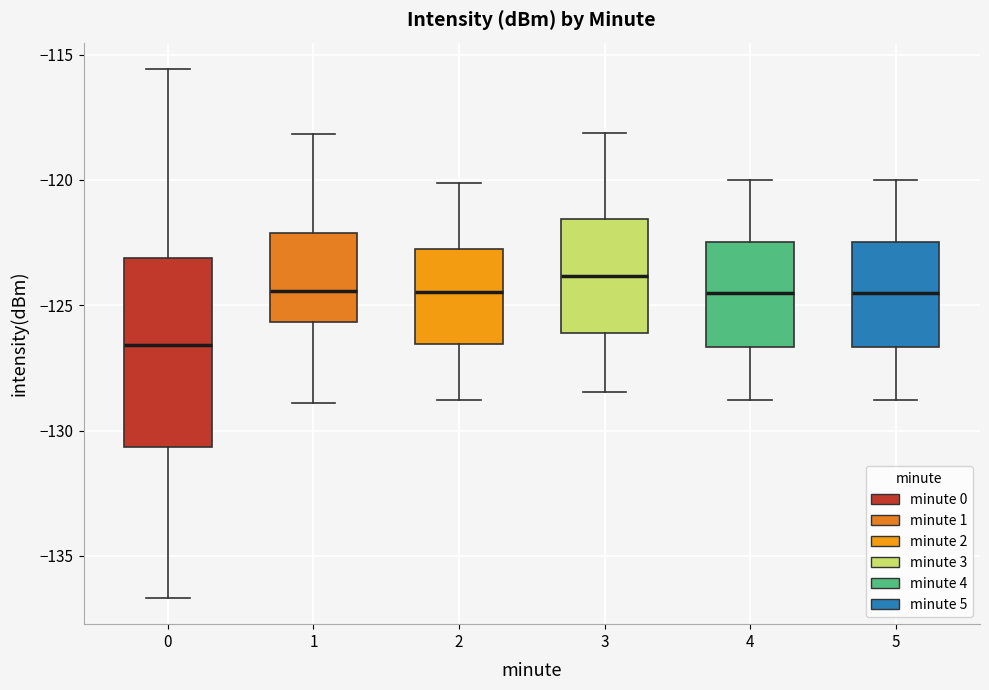

Where does the lower whisker of the box at x = 5 end on the y-axis? The values are not printed on the chart, so give them approximately, as read against the axis.

-129.0